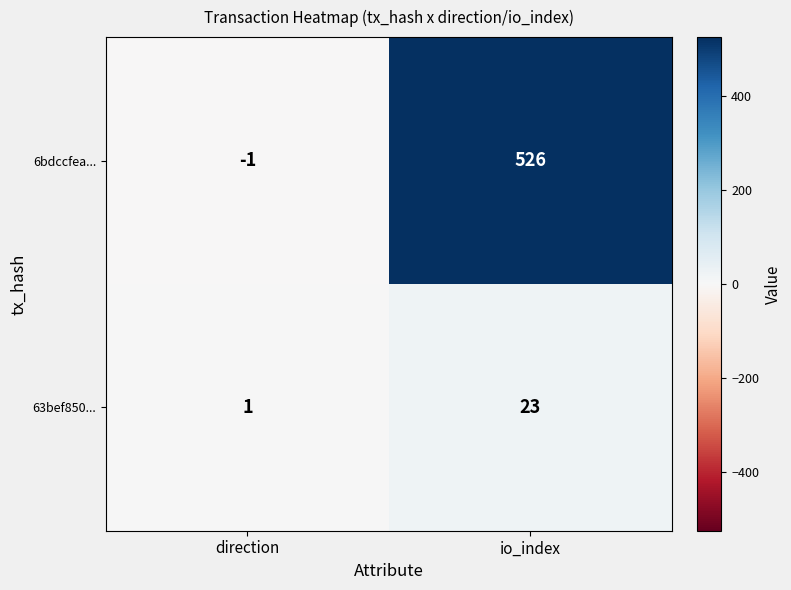

Which category has the lowest value across all series?

direction